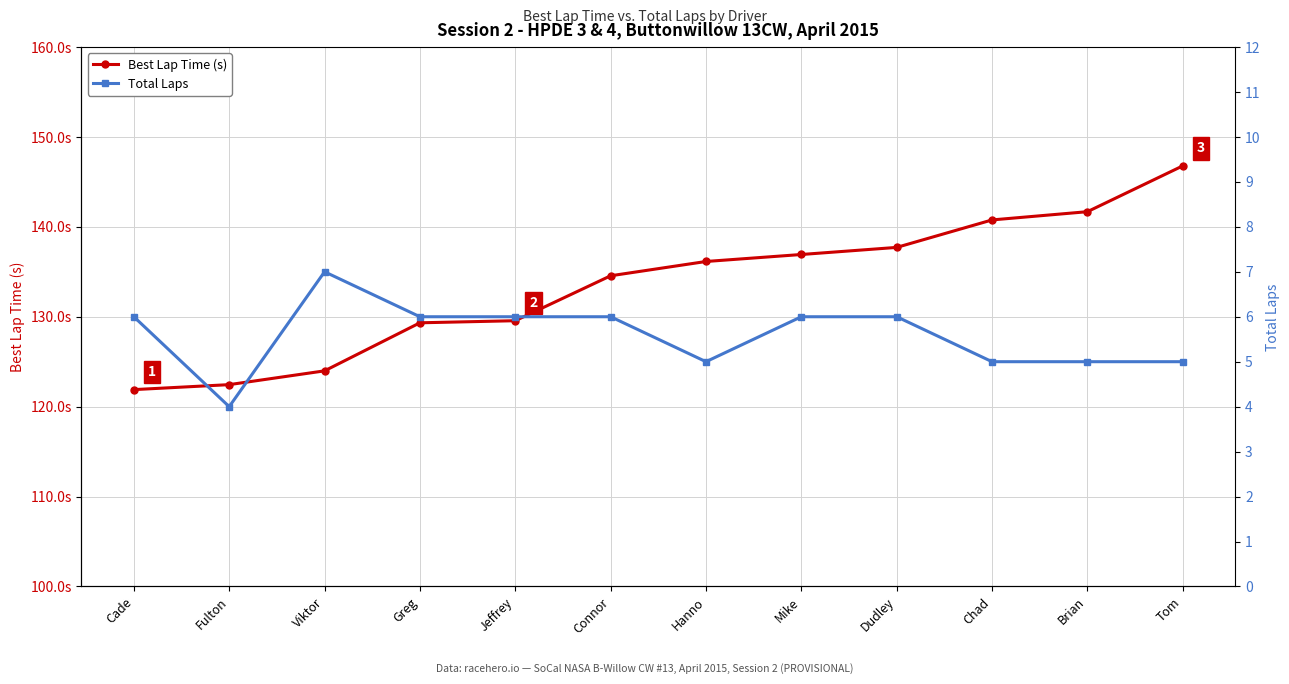

Which series has the largest total across all categories?

Best Lap Time (s)